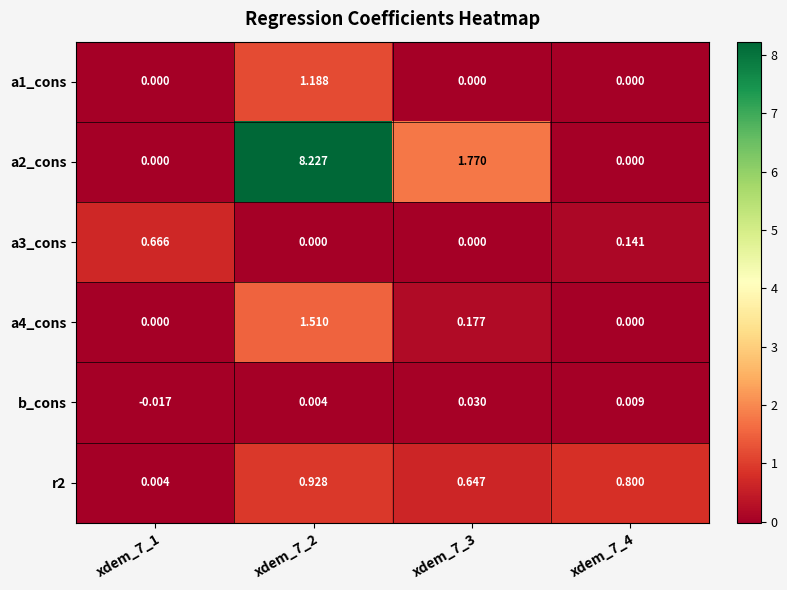

Is the value of a4_cons at xdem_7_3 greater than the value of a2_cons at xdem_7_4?

Yes